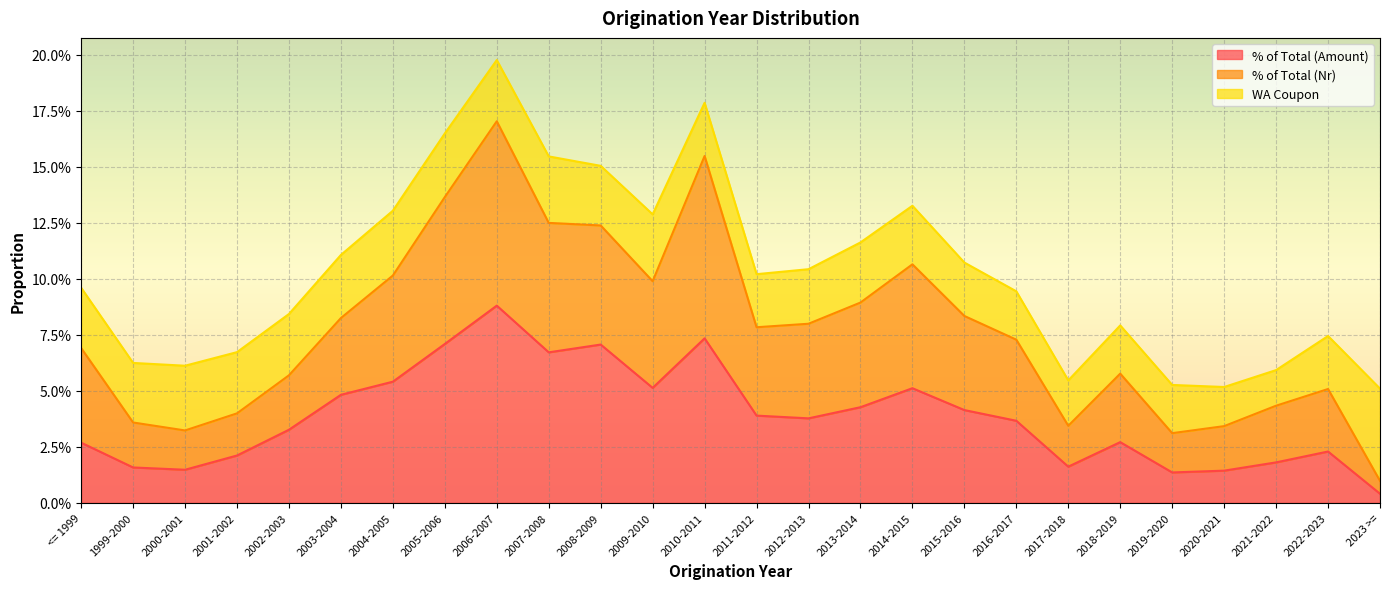

True or false: % of Total (Amount) and % of Total (Nr) cross at least once.

False